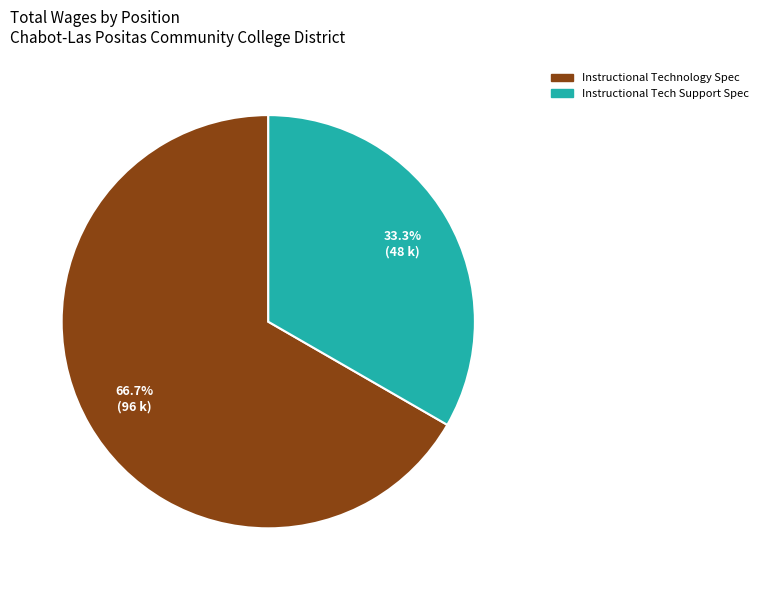

To the nearest percent, what is the difference between the largest and smallest slice percentages?

33%